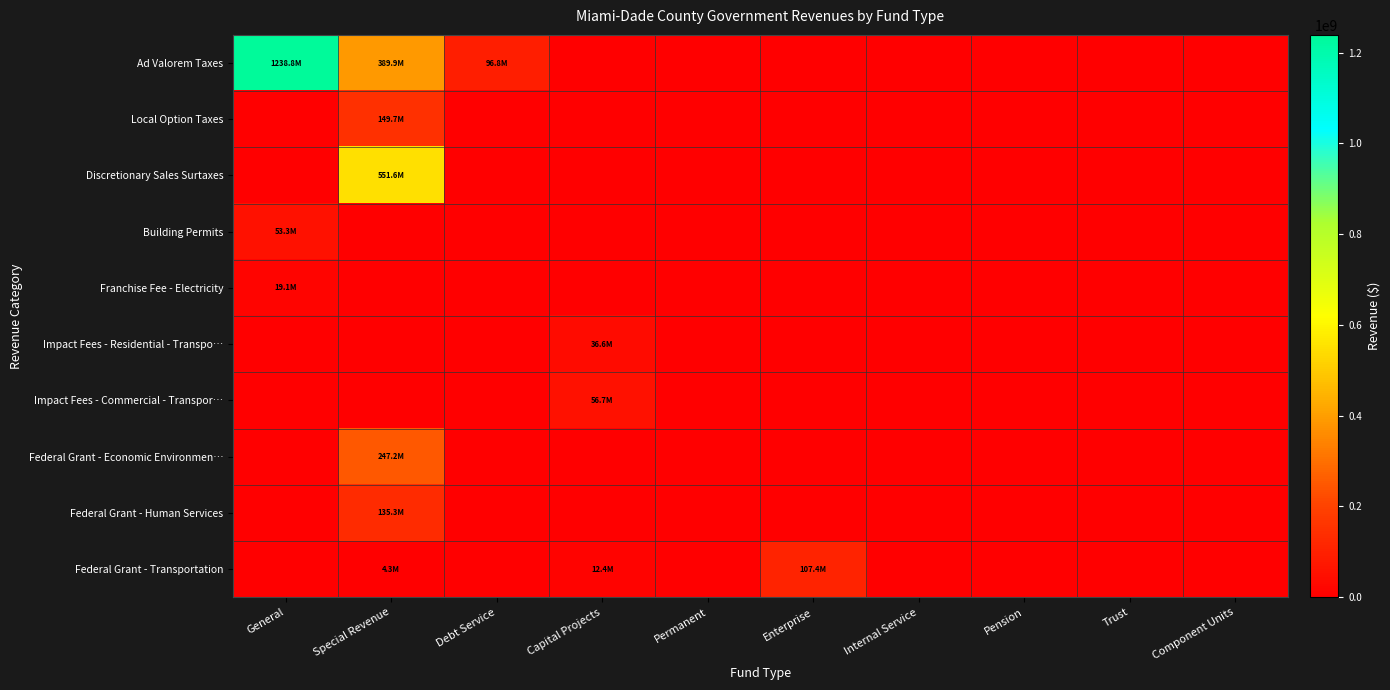

Which has a higher value, Internal Service or Enterprise?

Internal Service